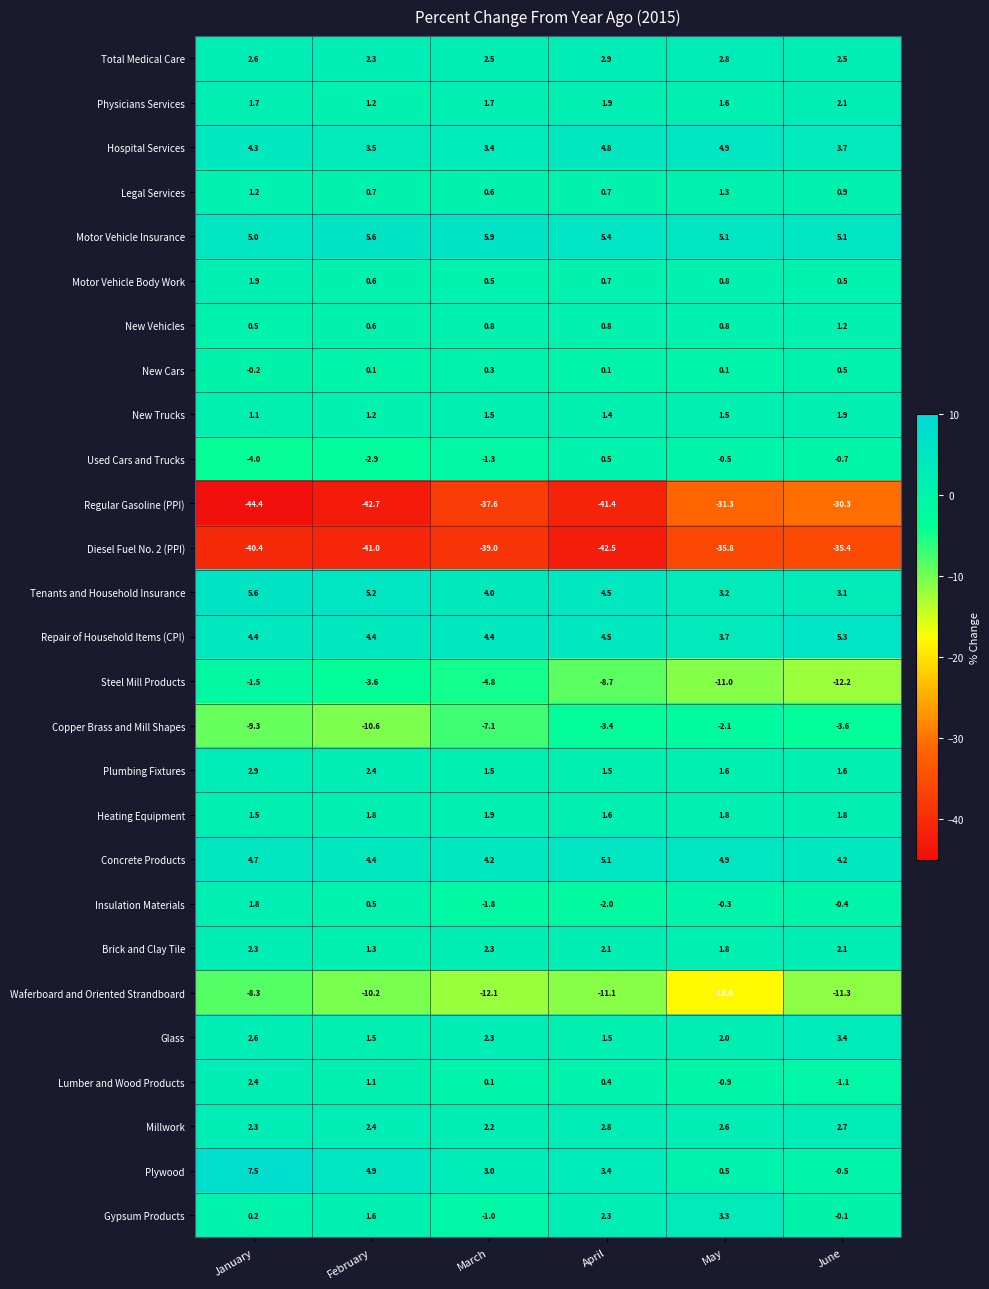

Between March and May, which series saw the biggest shift?

Regular Gasoline (PPI)